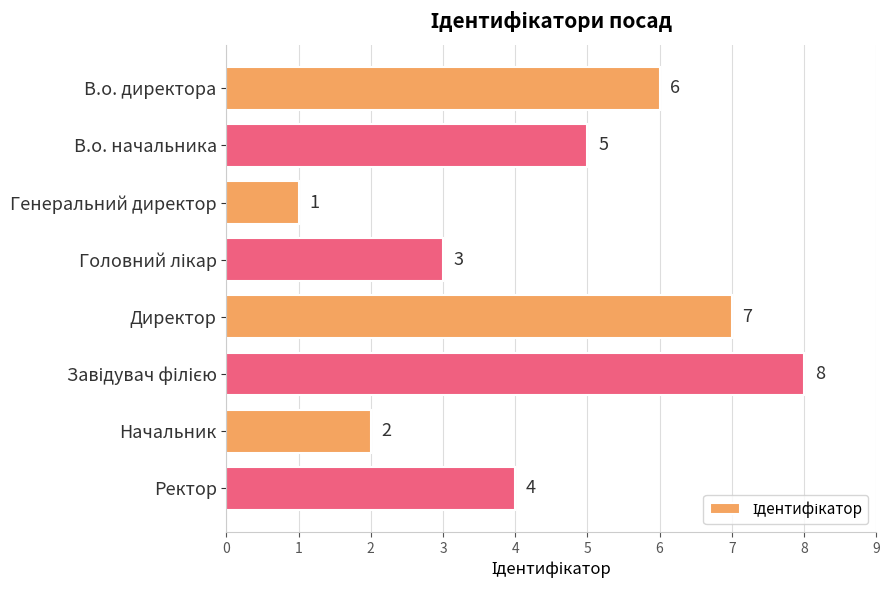

Approximately how many times larger is the value at Начальник compared to В.о. начальника?

0.4